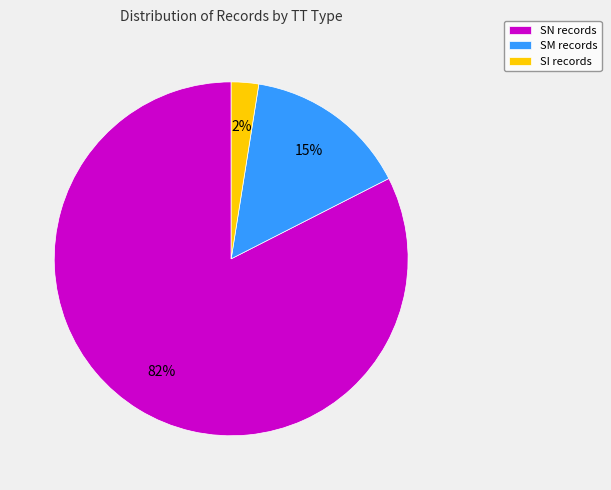

Rank the categories by value from lowest to highest.

SI records, SM records, SN records